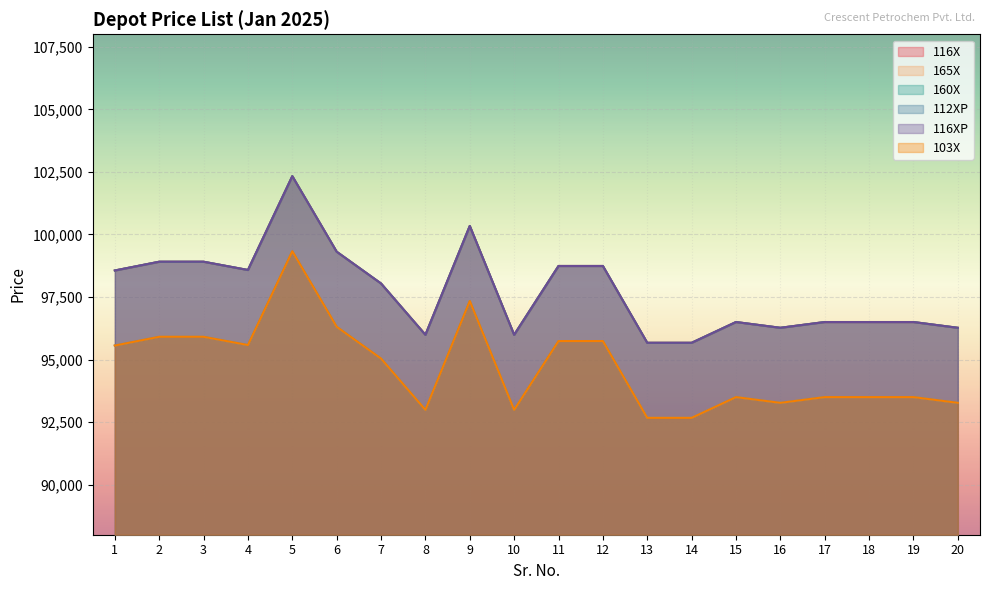

In 116X, how many points are lower than both neighbors (excluding endpoints)?

4